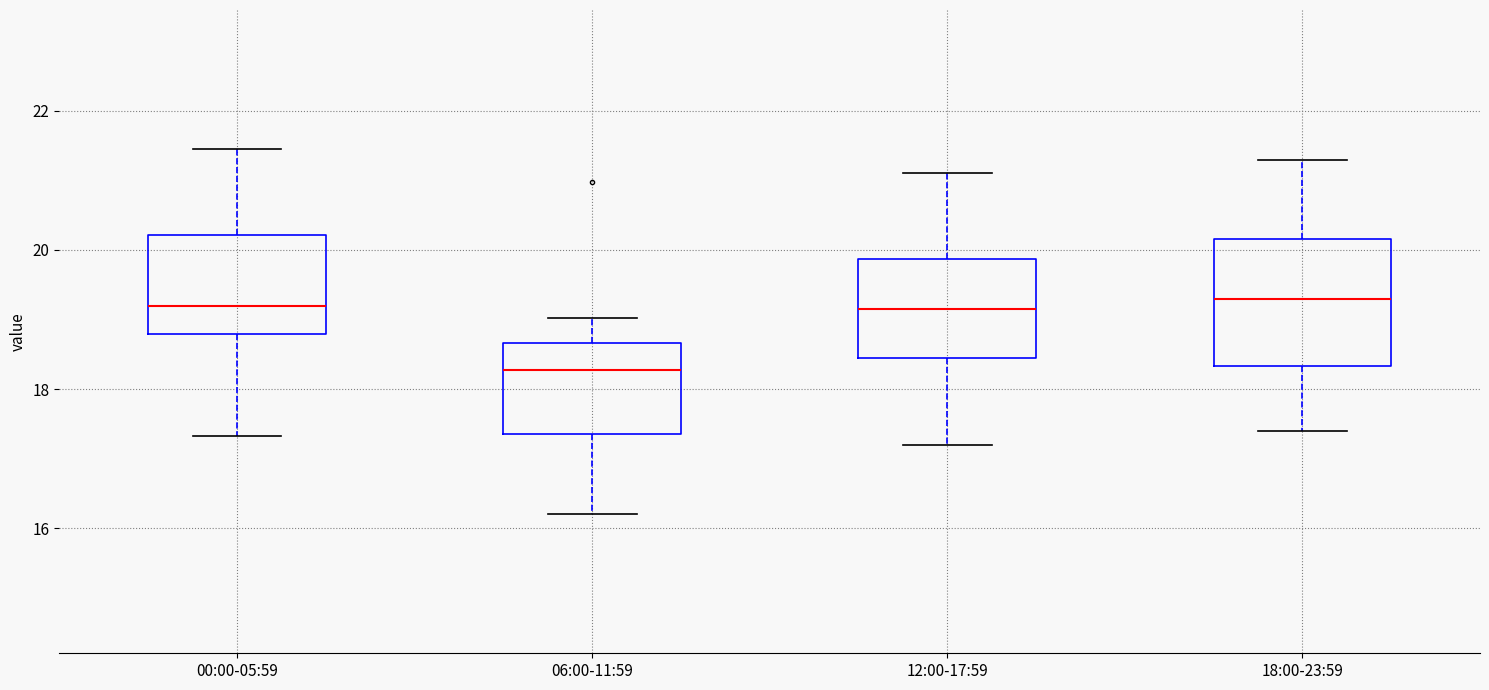

Comparing the boxes themselves (not the whiskers), which one is the tallest?

18:00-23:59